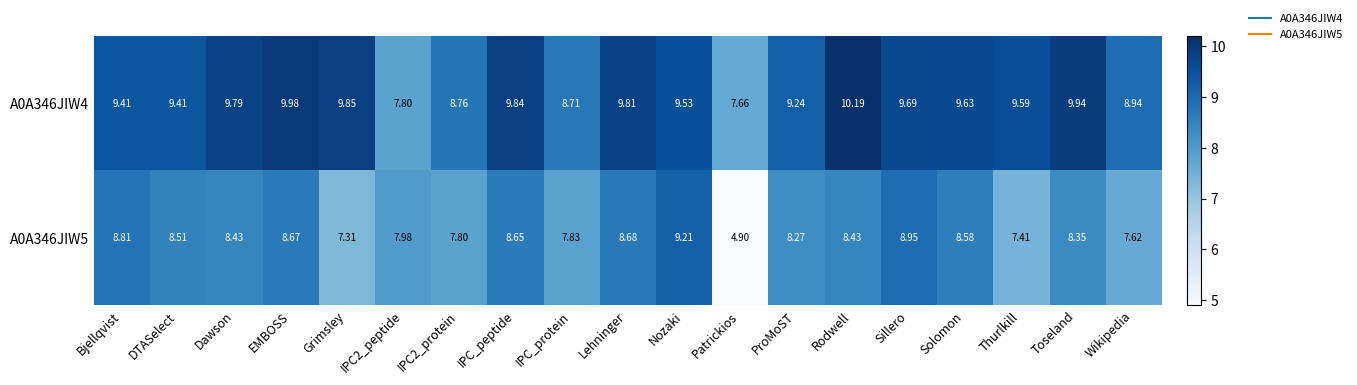

At which label does A0A346JIW5 first exceed 8?

Bjellqvist